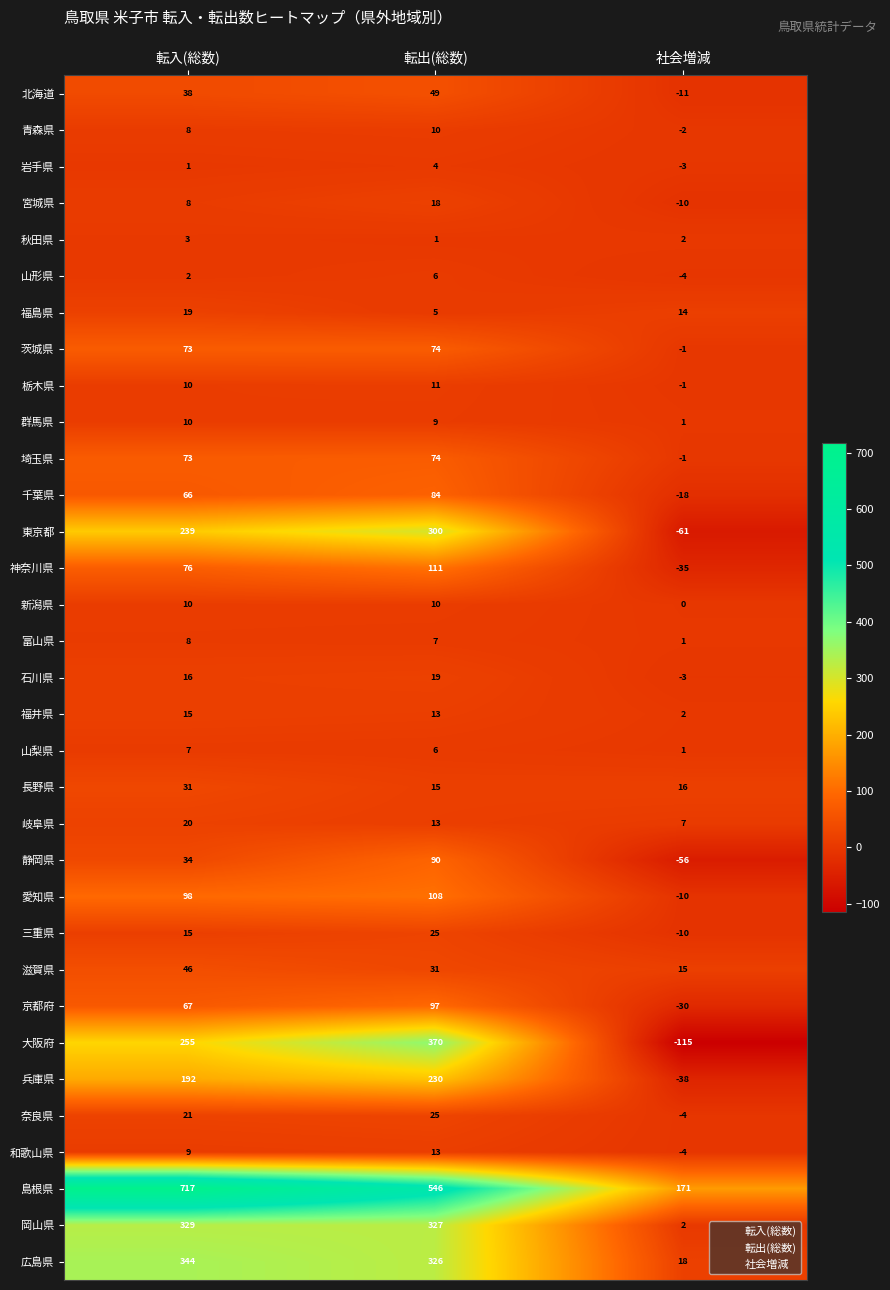

True or false: 北海道 has a value of 49 at 転出(総数).

True